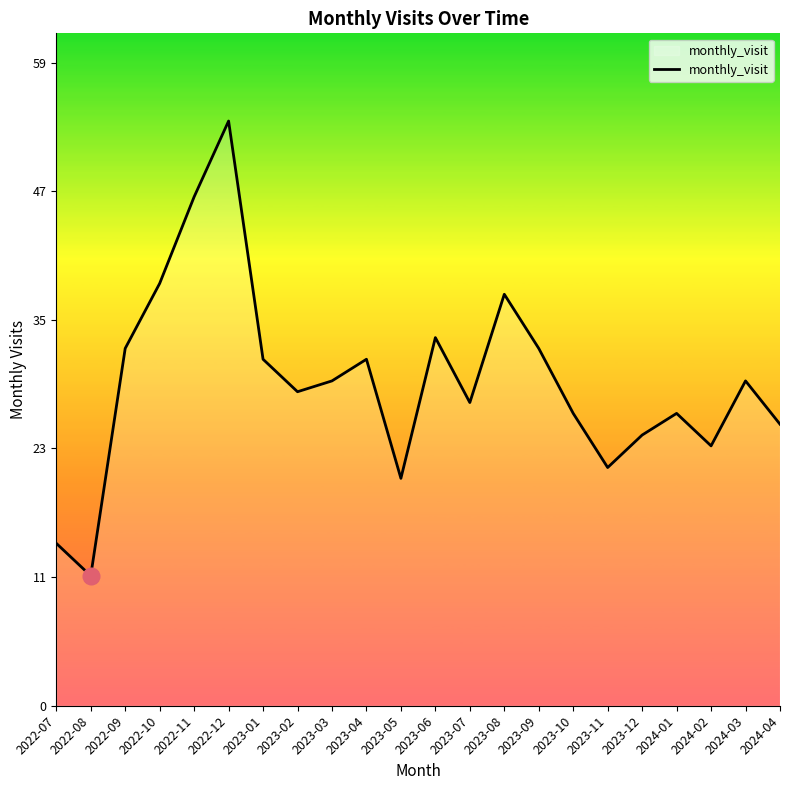

What is the maximum value shown in the chart?

54